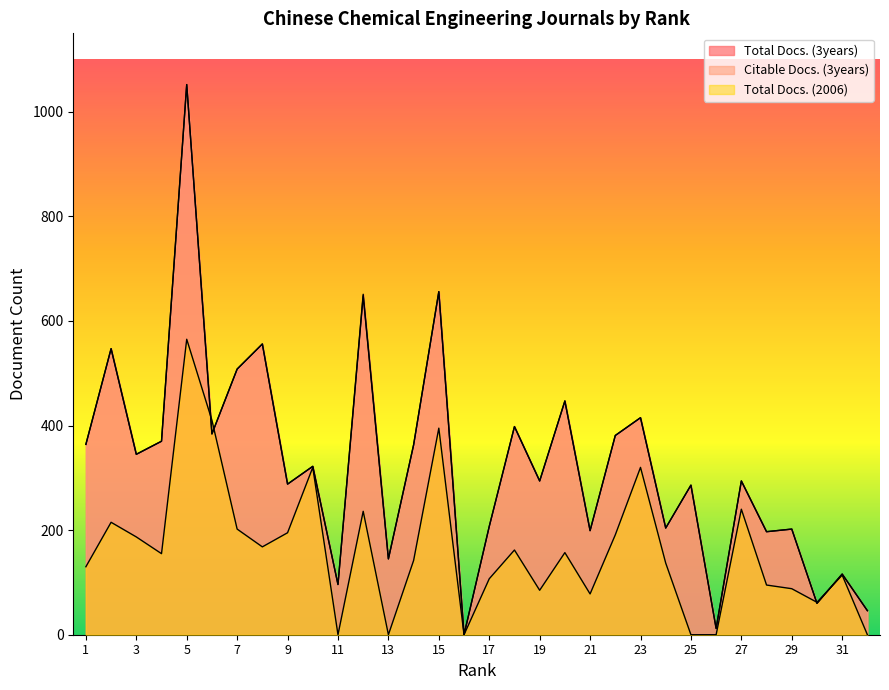

At which label does Total Docs. (2006) first exceed 155?

2